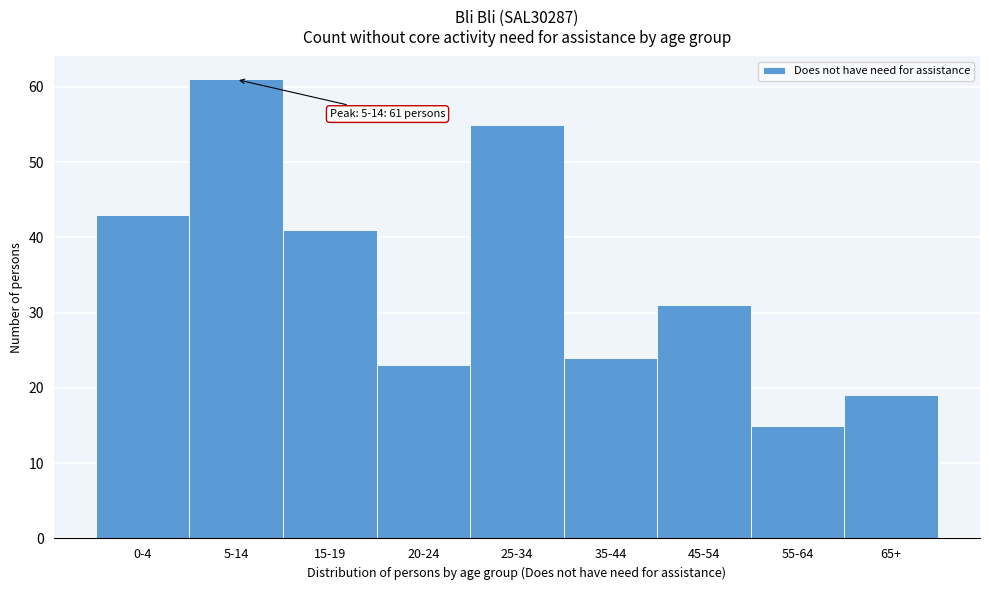

Reading left to right, what are all the values shown in this chart?

0-4=43	5-14=61	15-19=41	20-24=23	25-34=55	35-44=24	45-54=31	55-64=15	65+=19